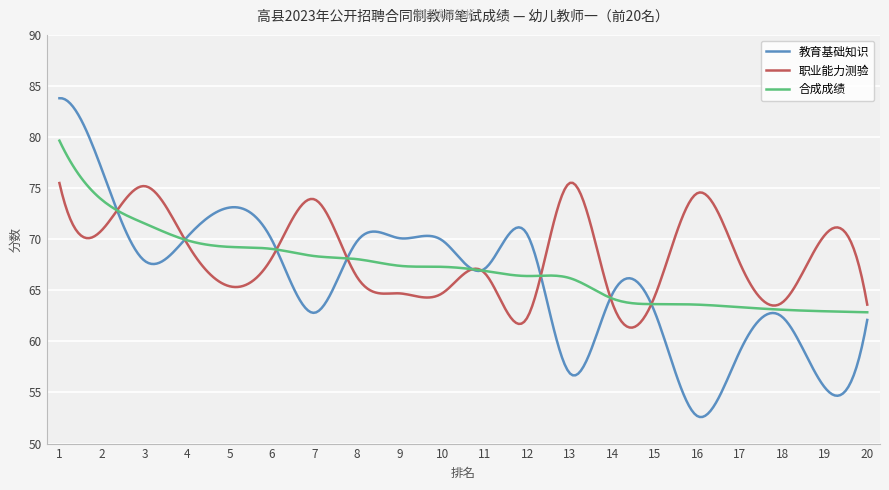

Which series has the largest range (max minus min)?

教育基础知识